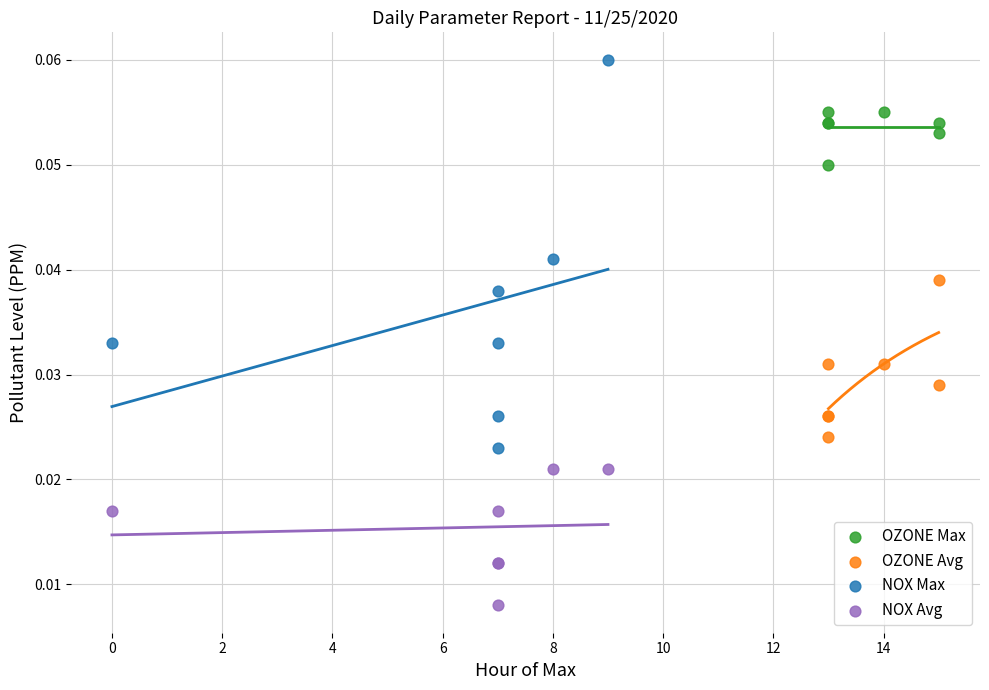

Which series has the largest Y range (max minus min)?

NOX Max